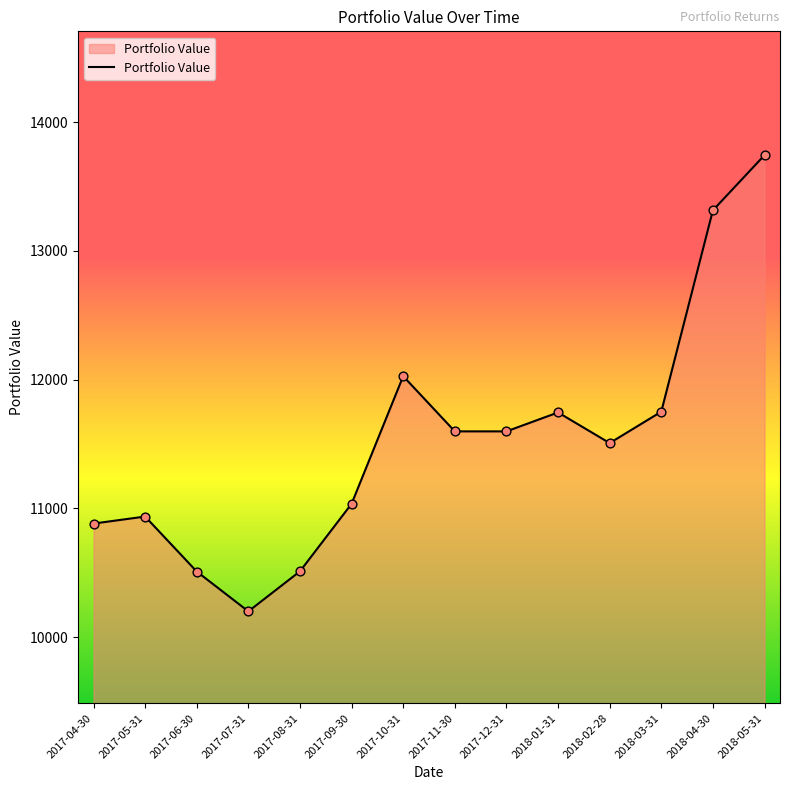

Which has a higher value, 2017-06-30 or 2018-02-28?

2018-02-28